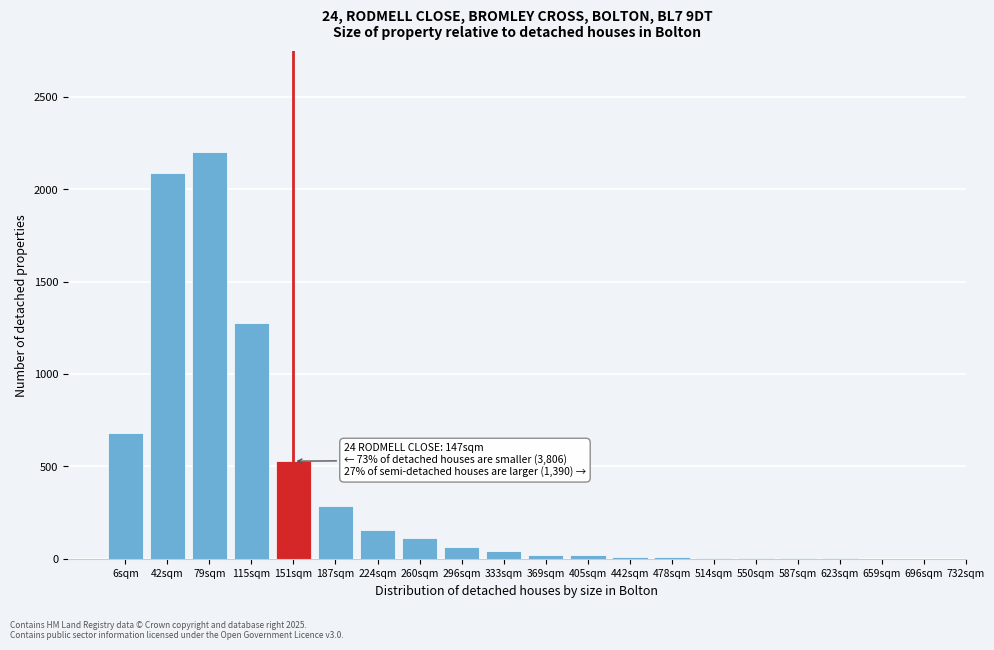

What is the sum of all values?

7514